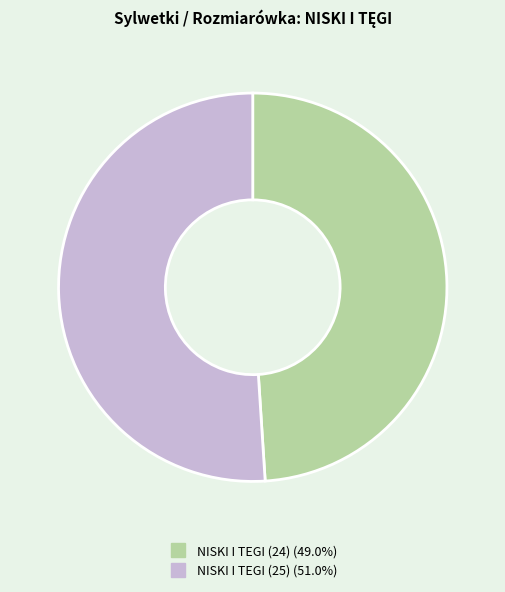

Does any single category account for the majority?

Yes